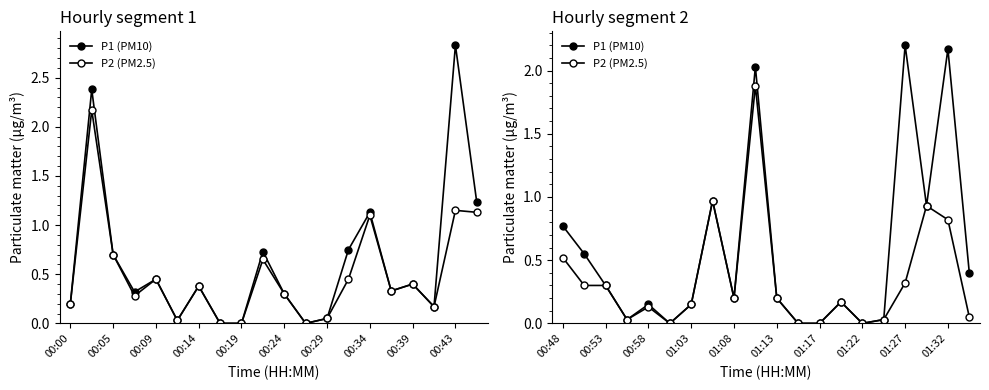

True or false: P2 (PM2.5) and P1 (PM10) cross at least once.

False